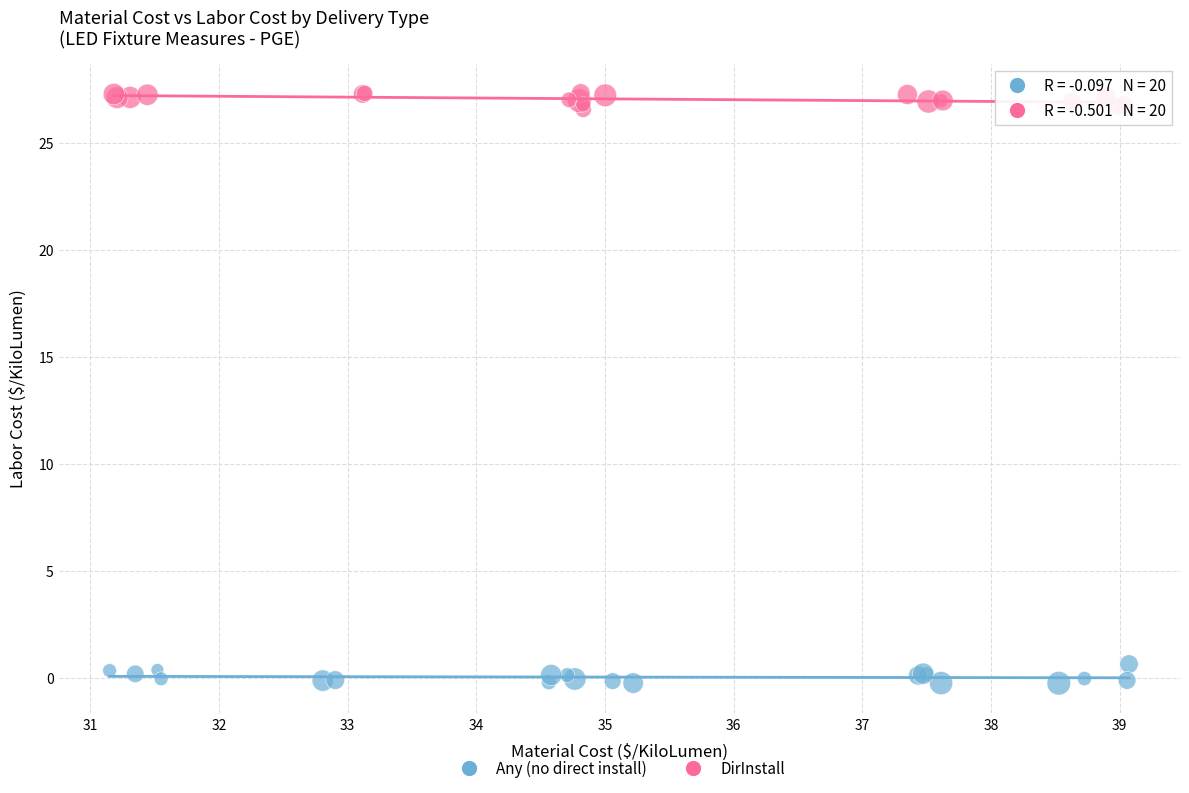

Which series contains the highest Y value?

DirInstall